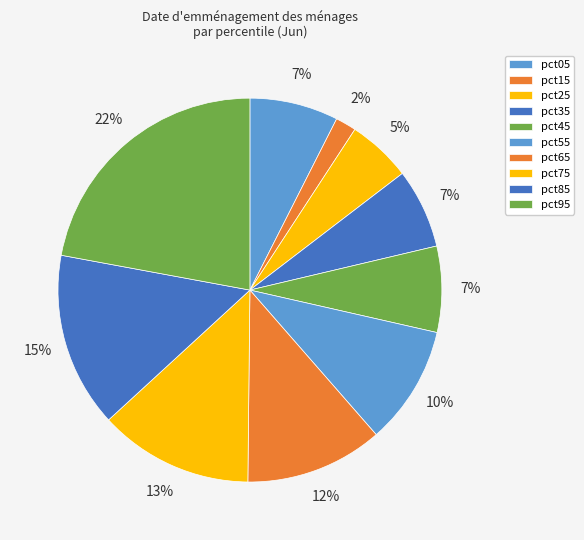

To the nearest percent, what percentage of the pie is pct75?

13%